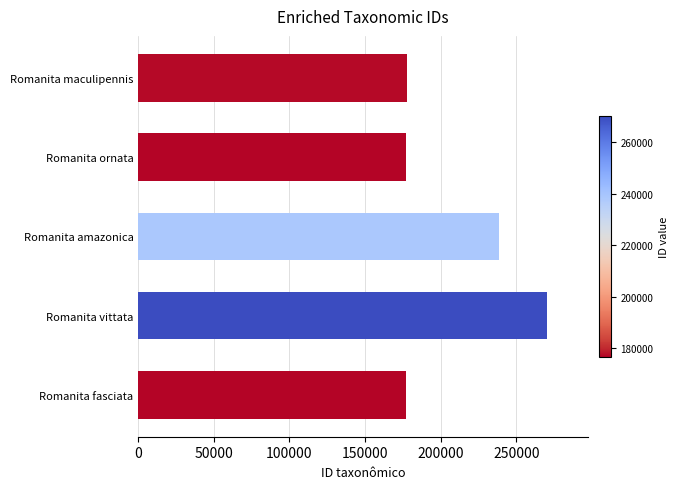

What is the difference between the maximum and minimum values?

93515